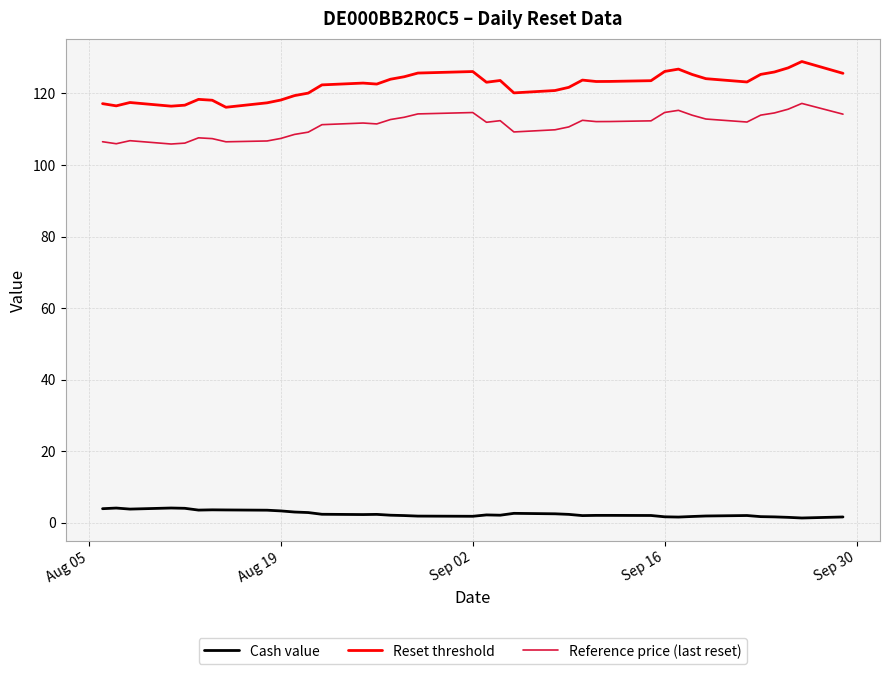

True or false: Reference price (last reset) and Reset threshold cross at least once.

False